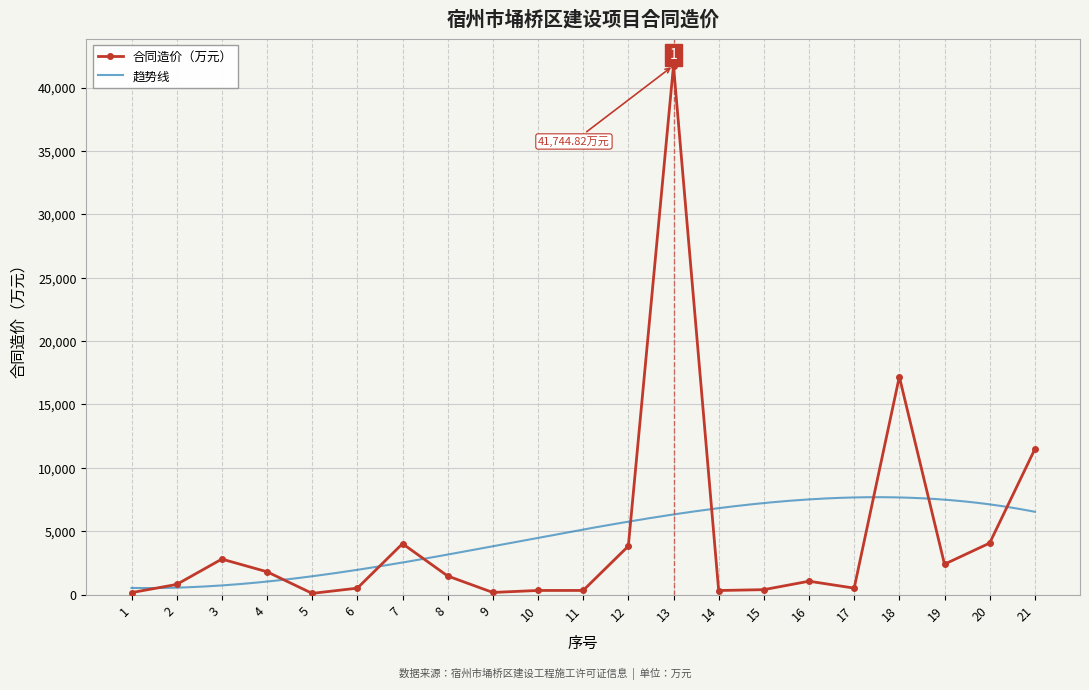

Approximately how many times larger is the value at 6 compared to 16?

0.5